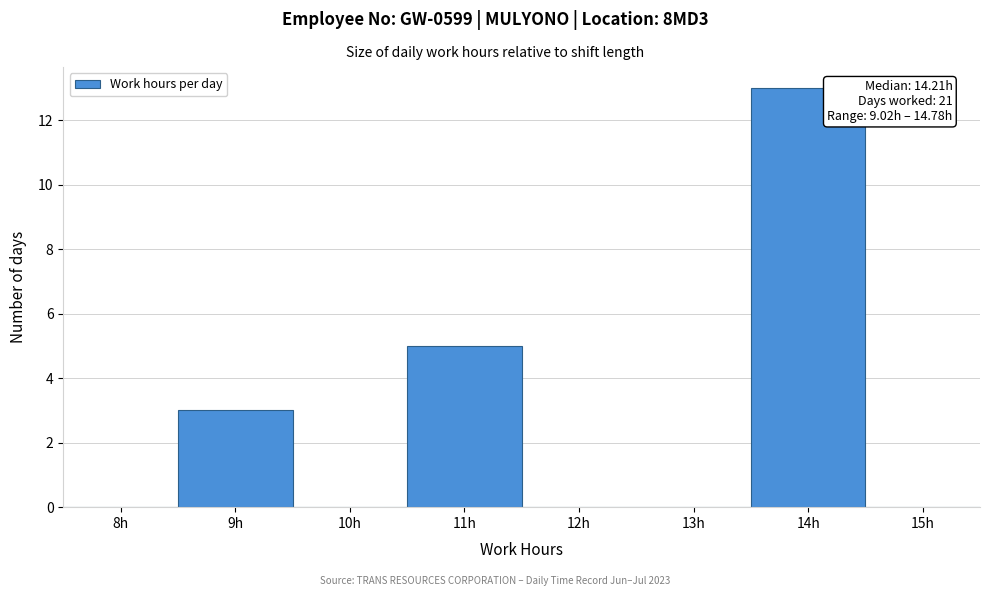

Reading left to right, transcribe all the data shown in this chart.

8h=0	9h=3	10h=0	11h=5	12h=0	13h=0	14h=13	15h=0